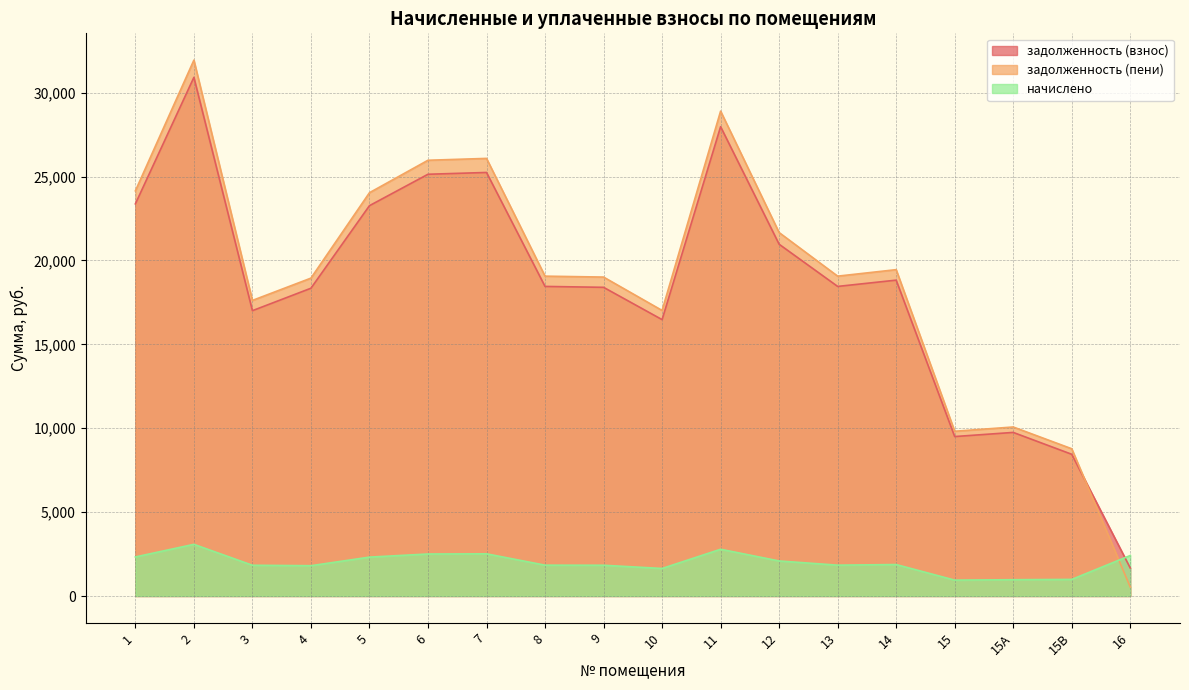

Is it true that начислено equals 1097.0 at 16?

False